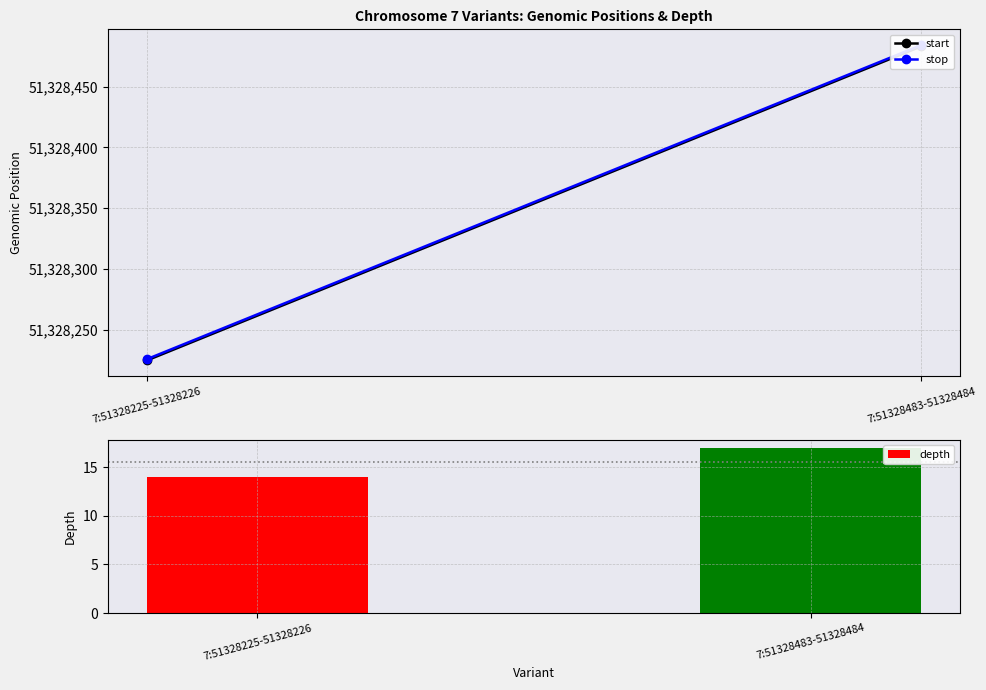

What is the value of the start bar at the 2nd from the left?

51328483